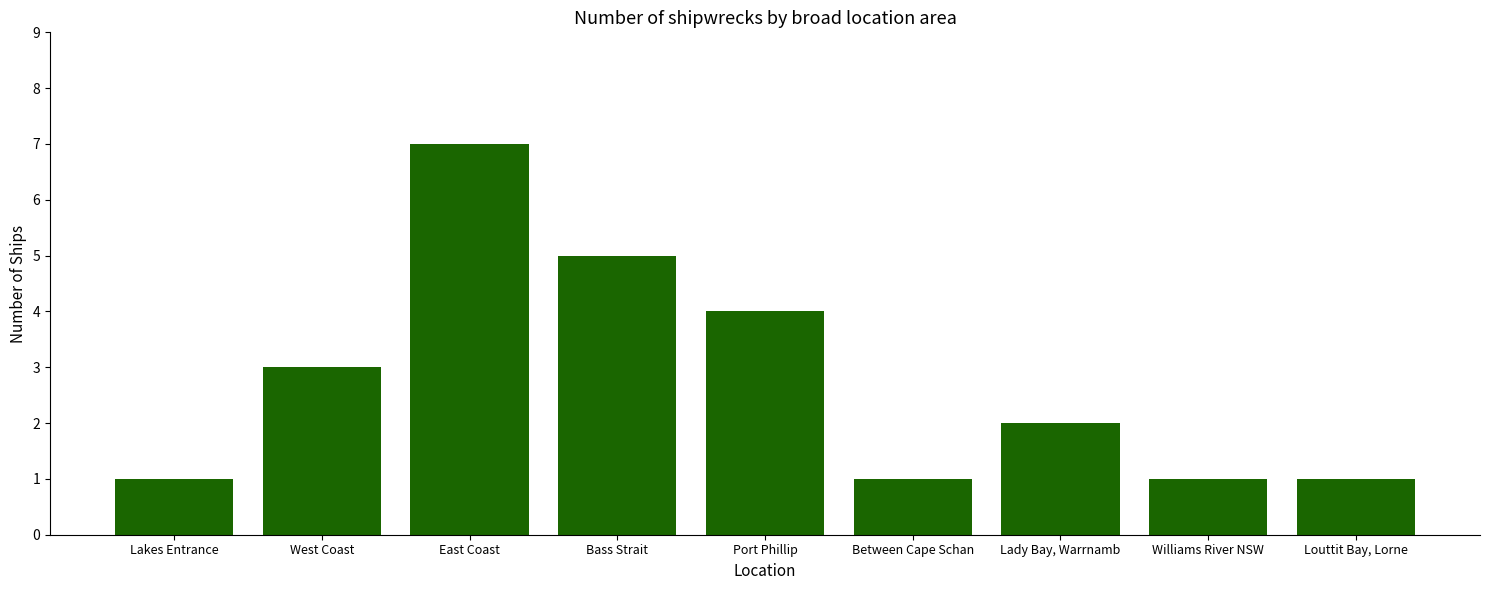

Reading left to right, extract all data points from this chart.

1	3	7	5	4	1	2	1	1